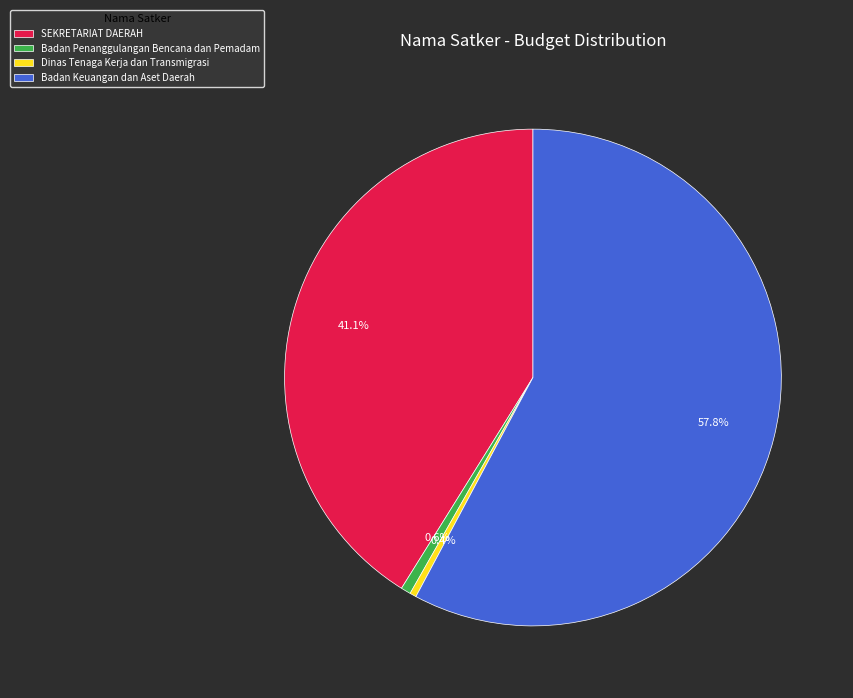

To the nearest percent, what is the average slice percentage?

25%